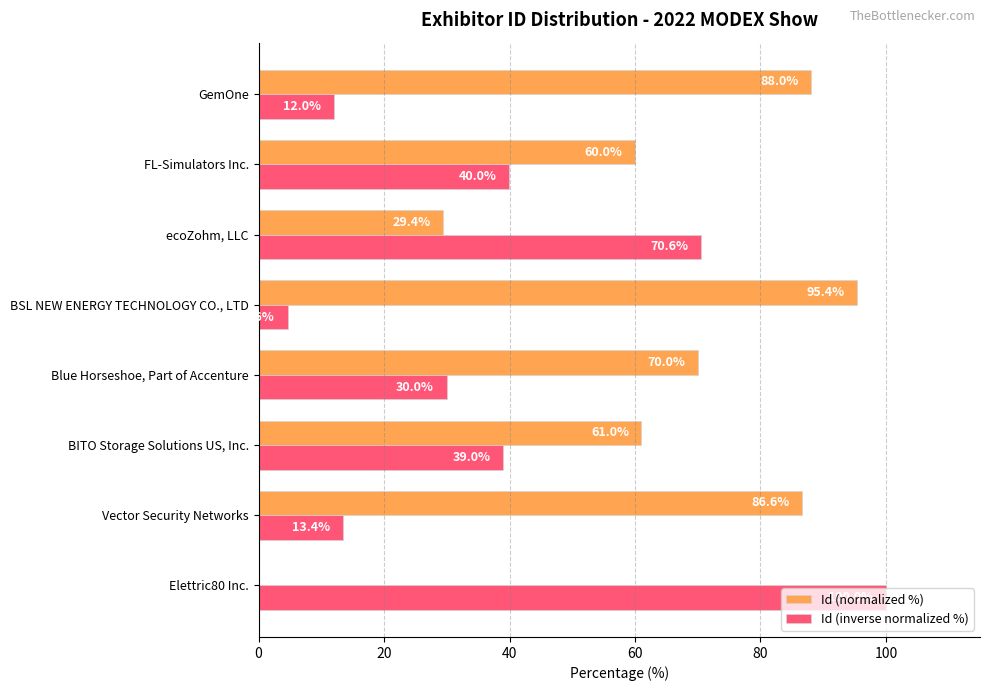

What is the sum of the Id (inverse normalized %) values at BSL NEW ENERGY TECHNOLOGY CO., LTD and Vector Security Networks?

18.0